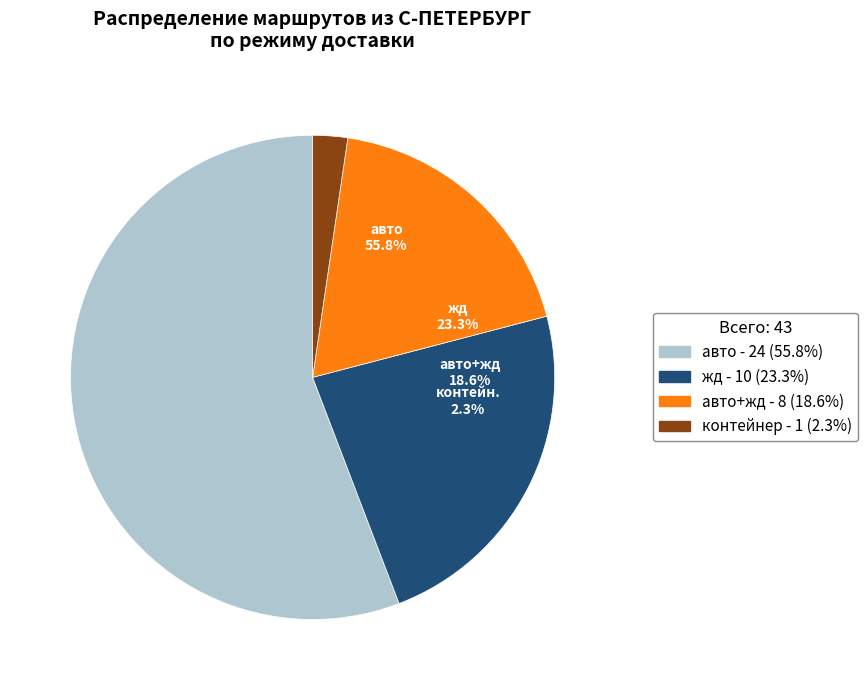

How many segments does this pie chart have?

4